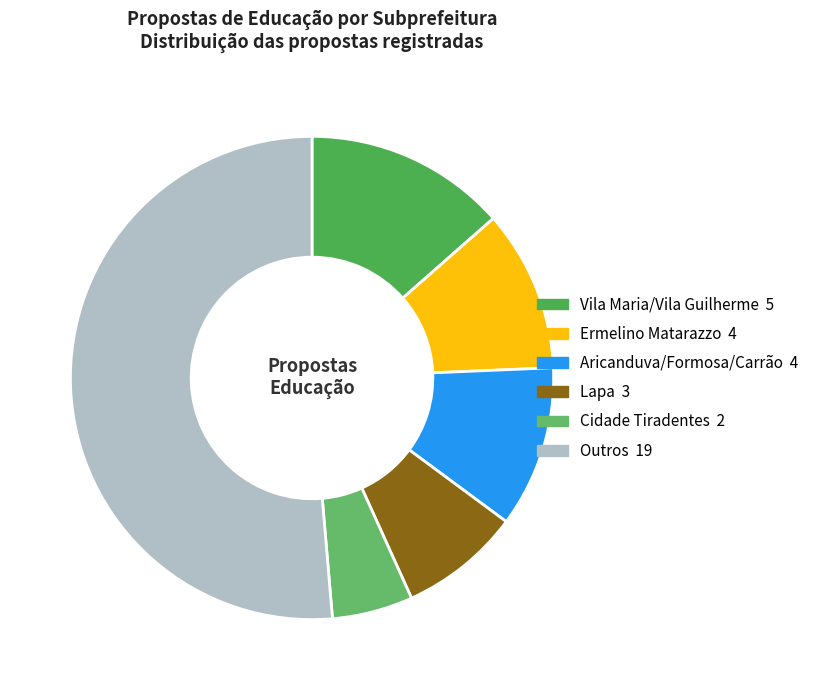

Count the number of slices in the pie.

6